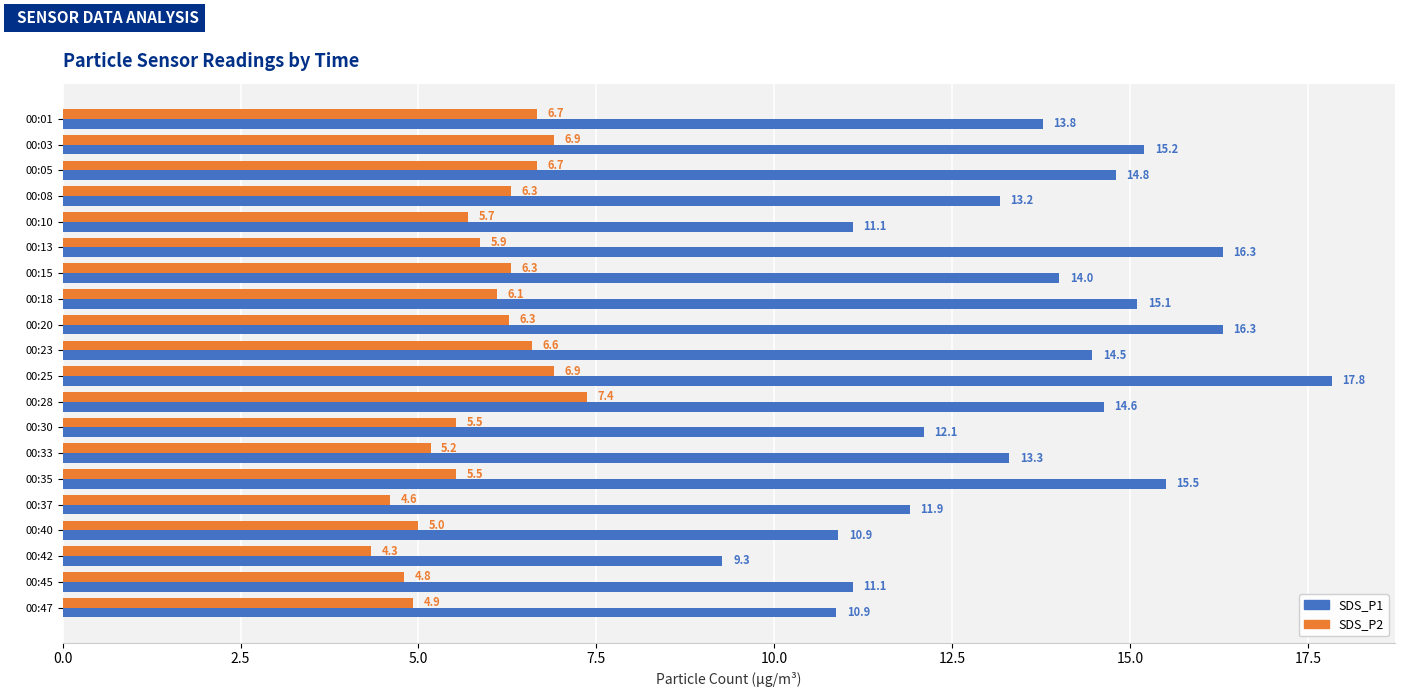

Which series changed the most between 00:10 and 00:42?

SDS_P1